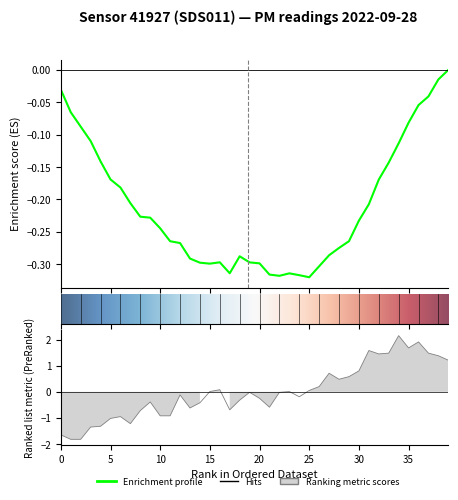

What is the value of the 32nd point from the left?

1.6